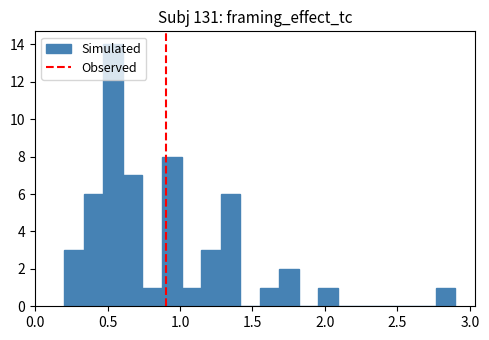

Read against the x-axis, roughly where is the centre of the tallest bar?

0.55